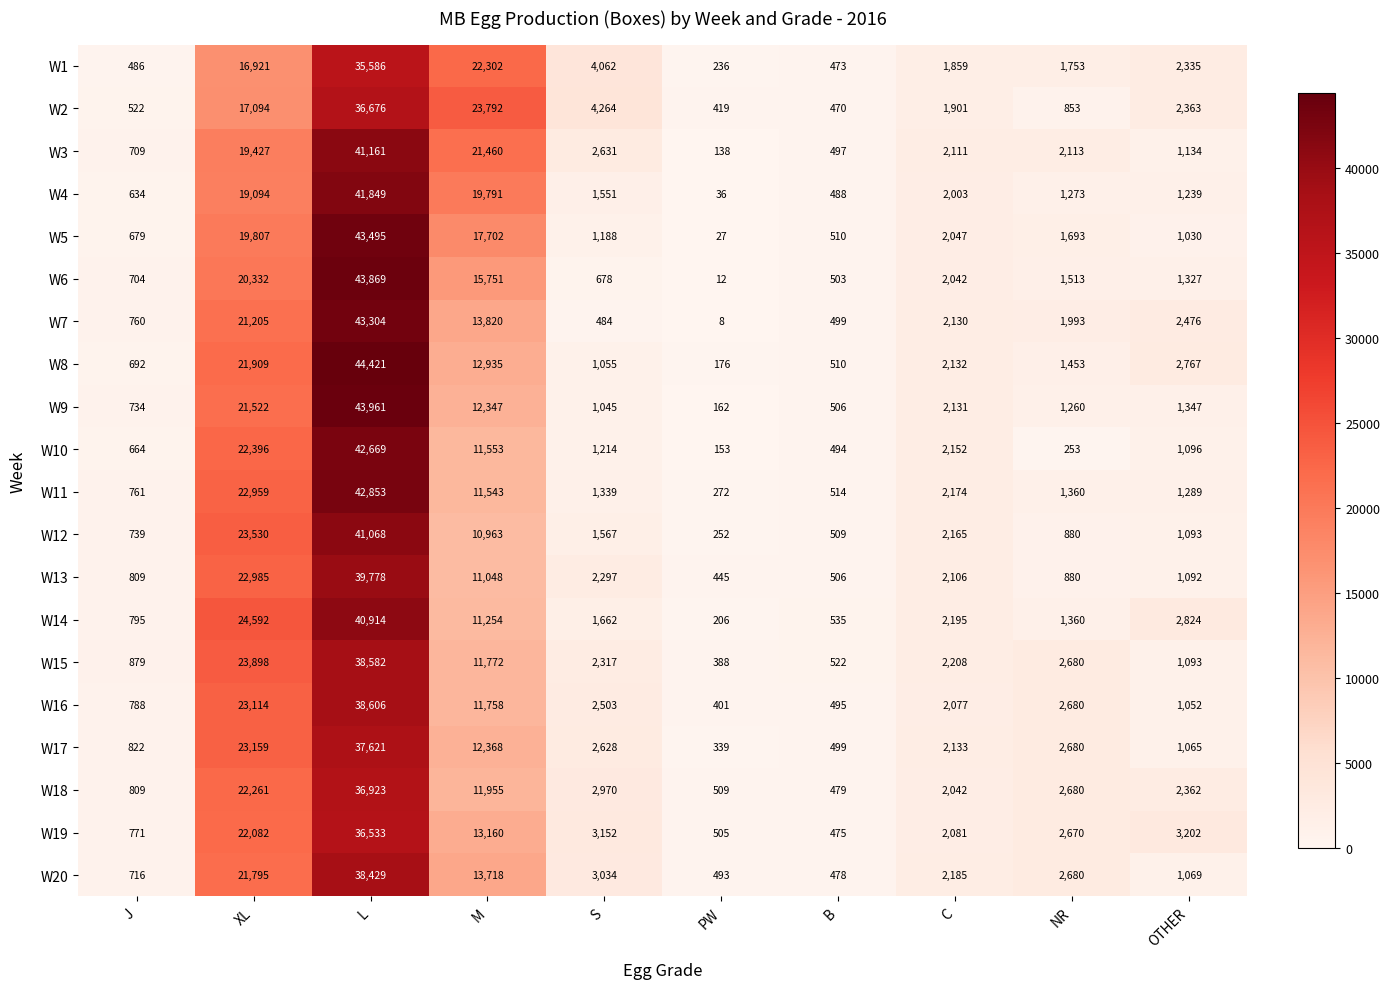

What is the maximum value for W7?

43304